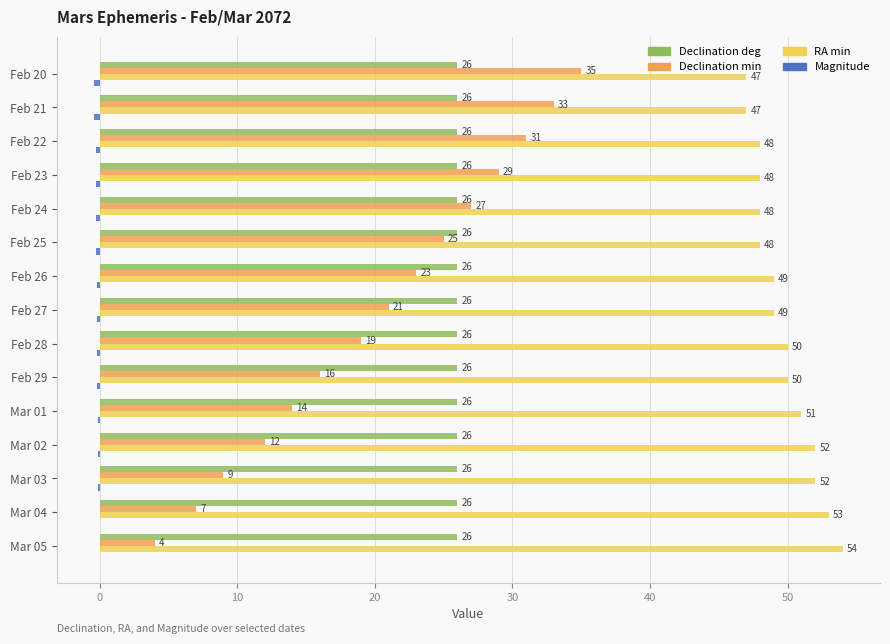

What is the greatest value displayed?

54.0